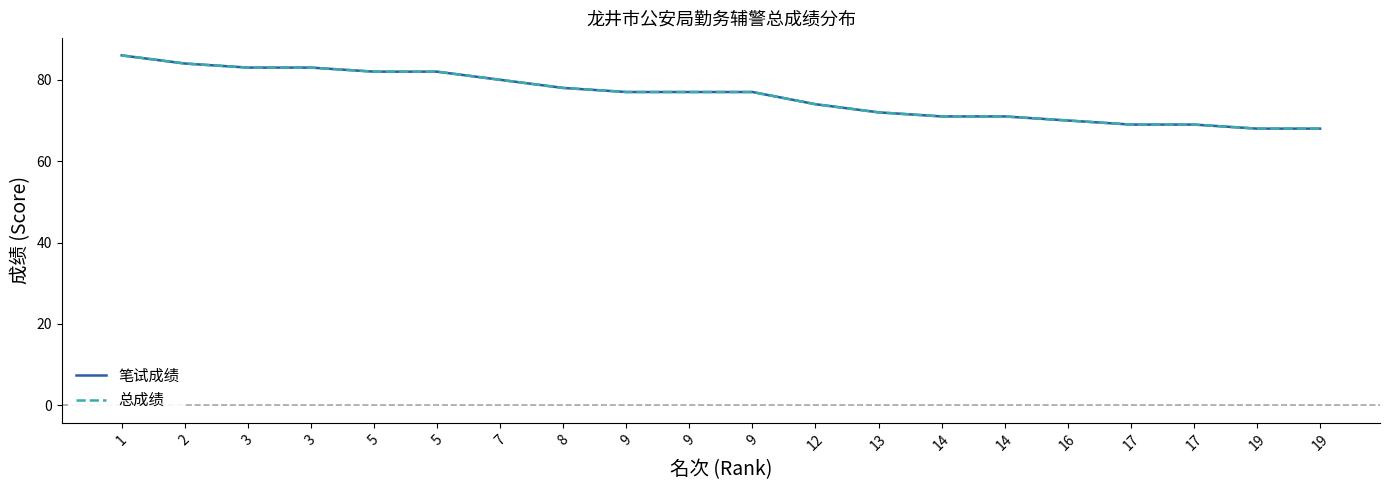

Which category has the lowest value in the 笔试成绩 series?

19